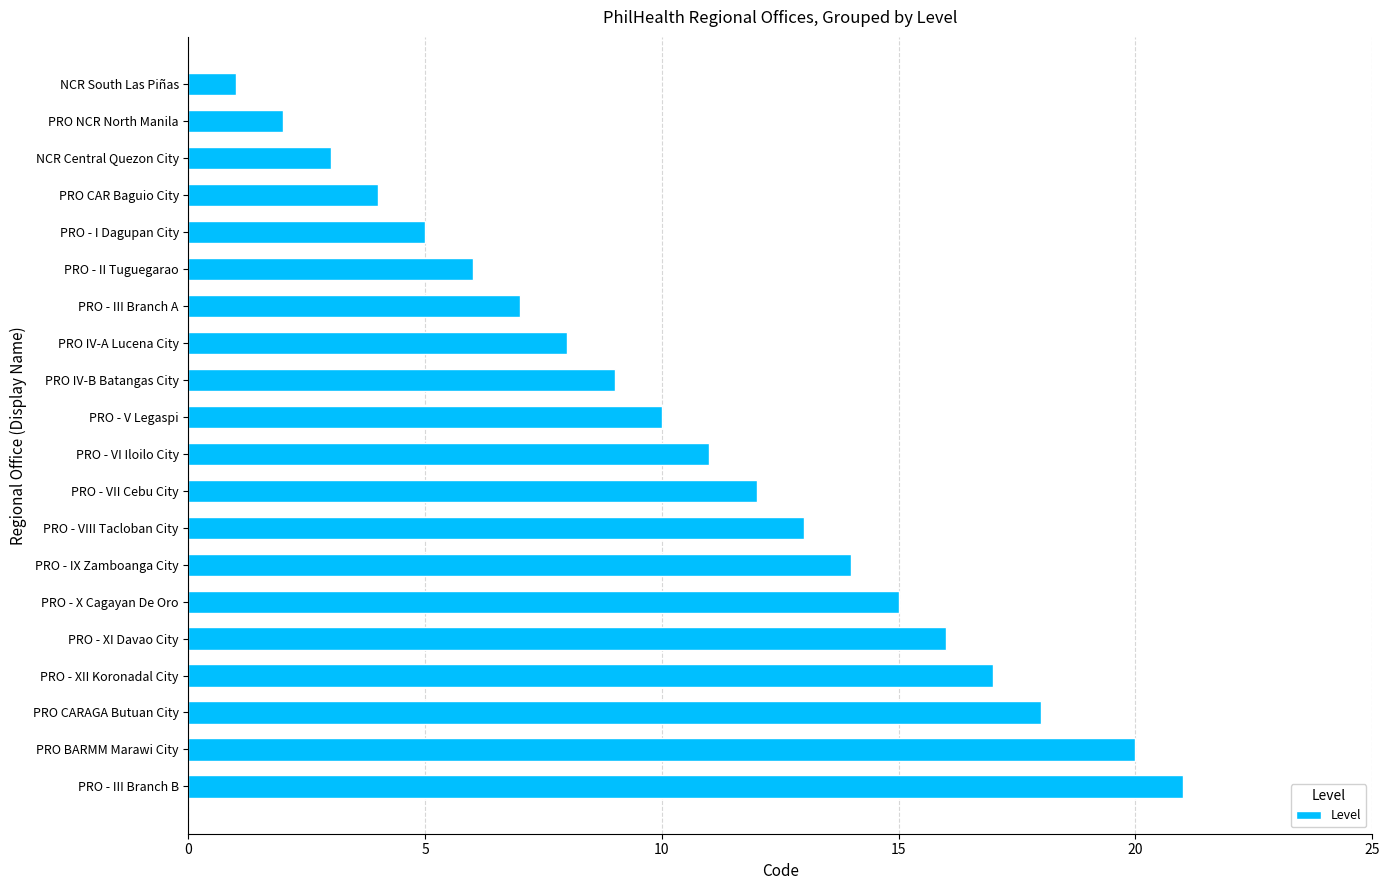

Are the bars grouped side by side (vs. stacked)?

No